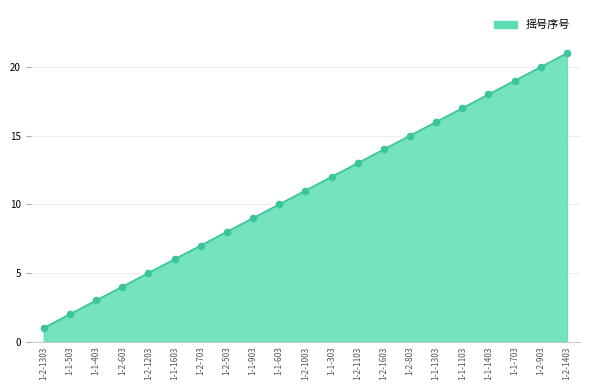

What is the change in value from 1-2-603 to 1-2-503?

+4